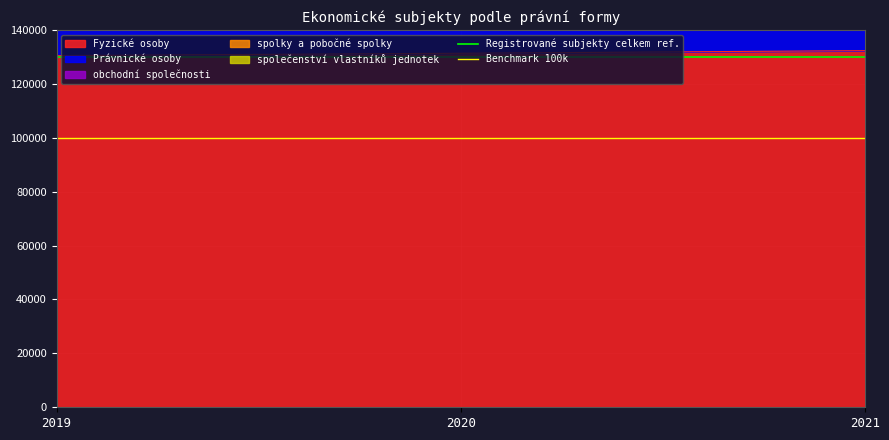

The value of Fyzické osoby at 2021 is 83896. True or false?

False